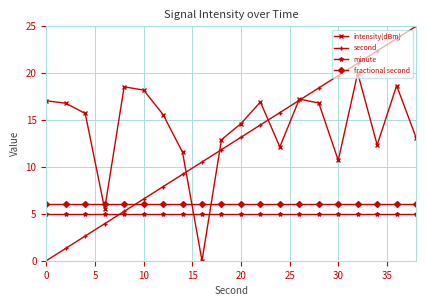

Rank the series by their maximum value, from lowest to highest.

minute, fractional second, intensity(dBm), second